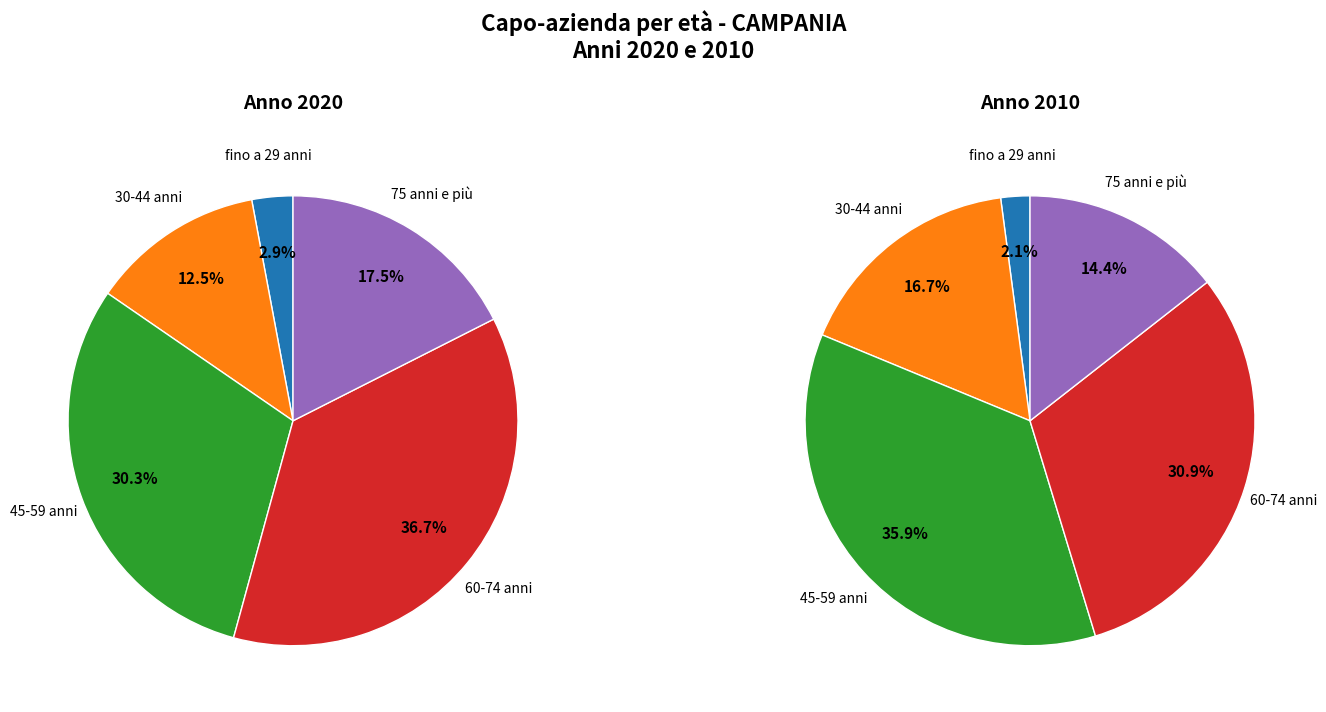

Which slice is the largest?

45-59 anni